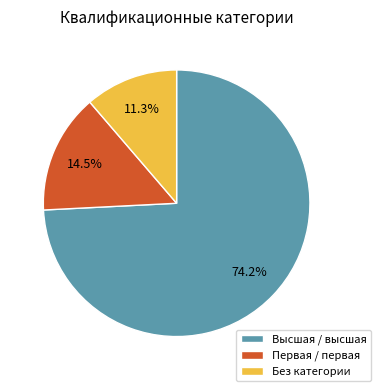

What is the majority slice?

Высшая / высшая